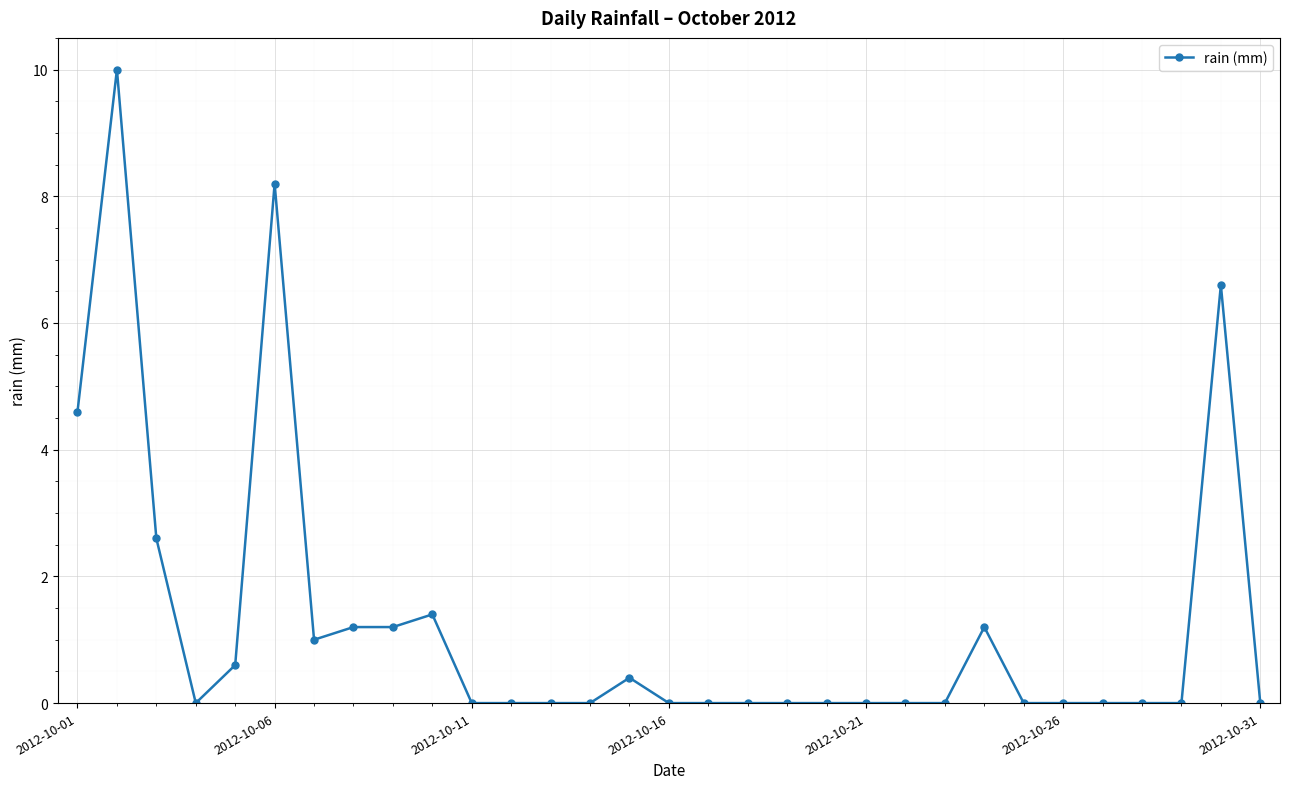

What is the average value?

1.3